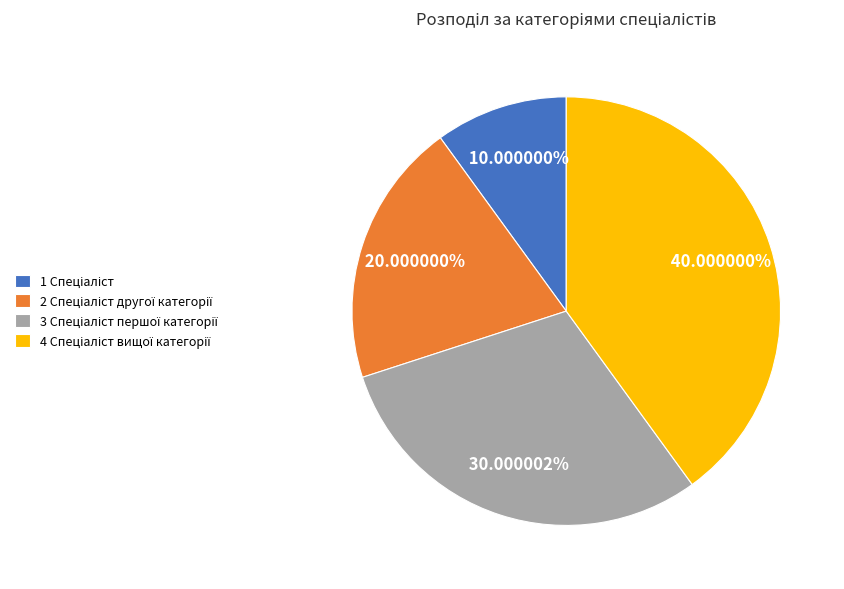

Does any single category account for the majority?

No